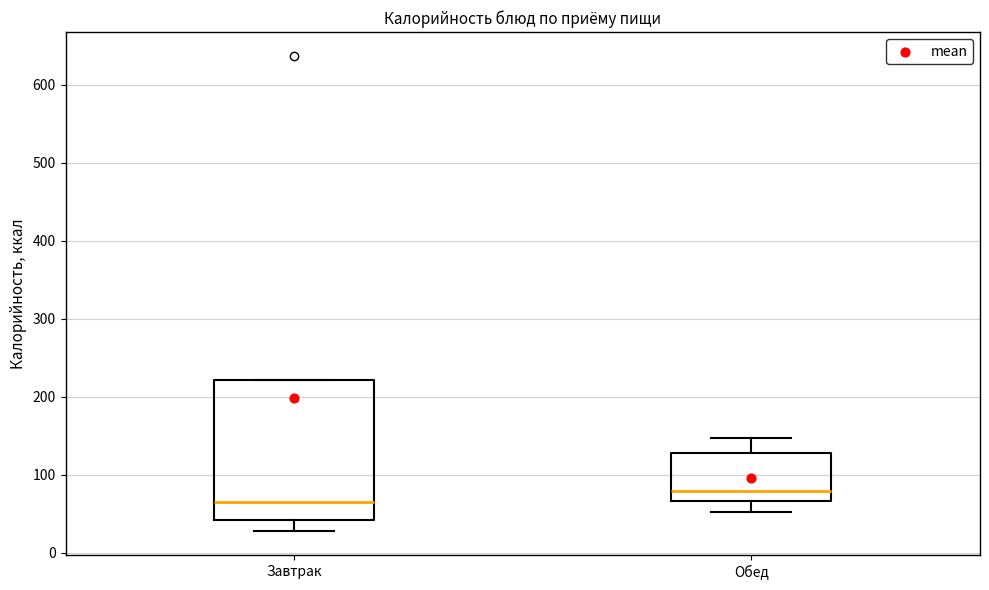

Reading left to right, read every box against the y-axis: the position of its median line, the range the box covers, and the ends of its whiskers. The values are not printed on the chart, so give them approximately, as read against the axis.

Завтрак: median 60, box 40 to 220, whiskers 30 to 220
Обед: median 80, box 70 to 130, whiskers 50 to 150